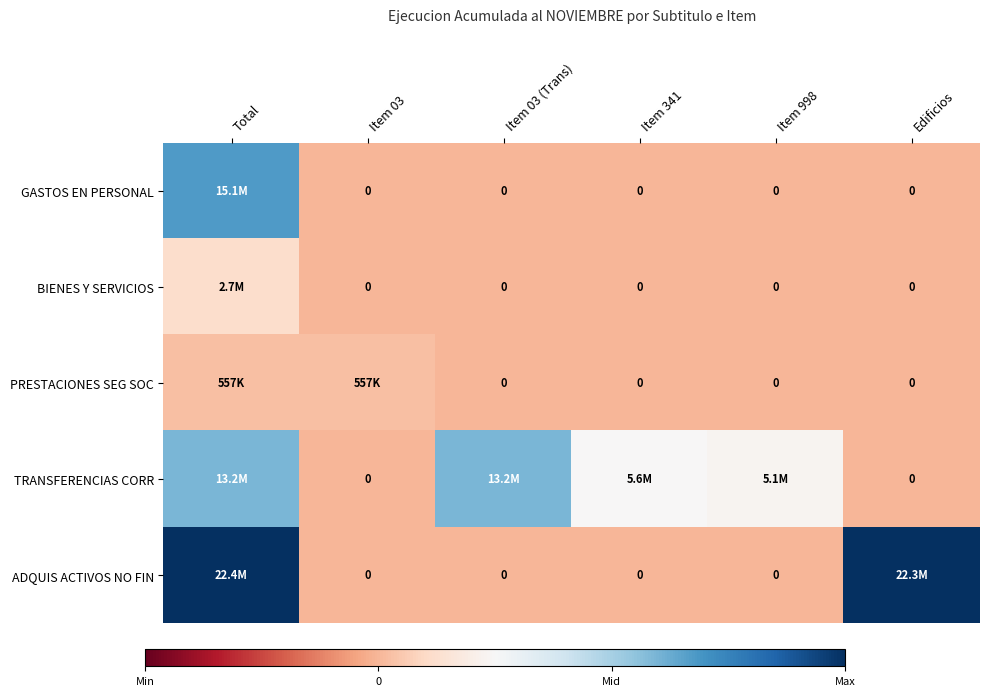

At which label is TRANSFERENCIAS CORR closest to 0?

Item 03